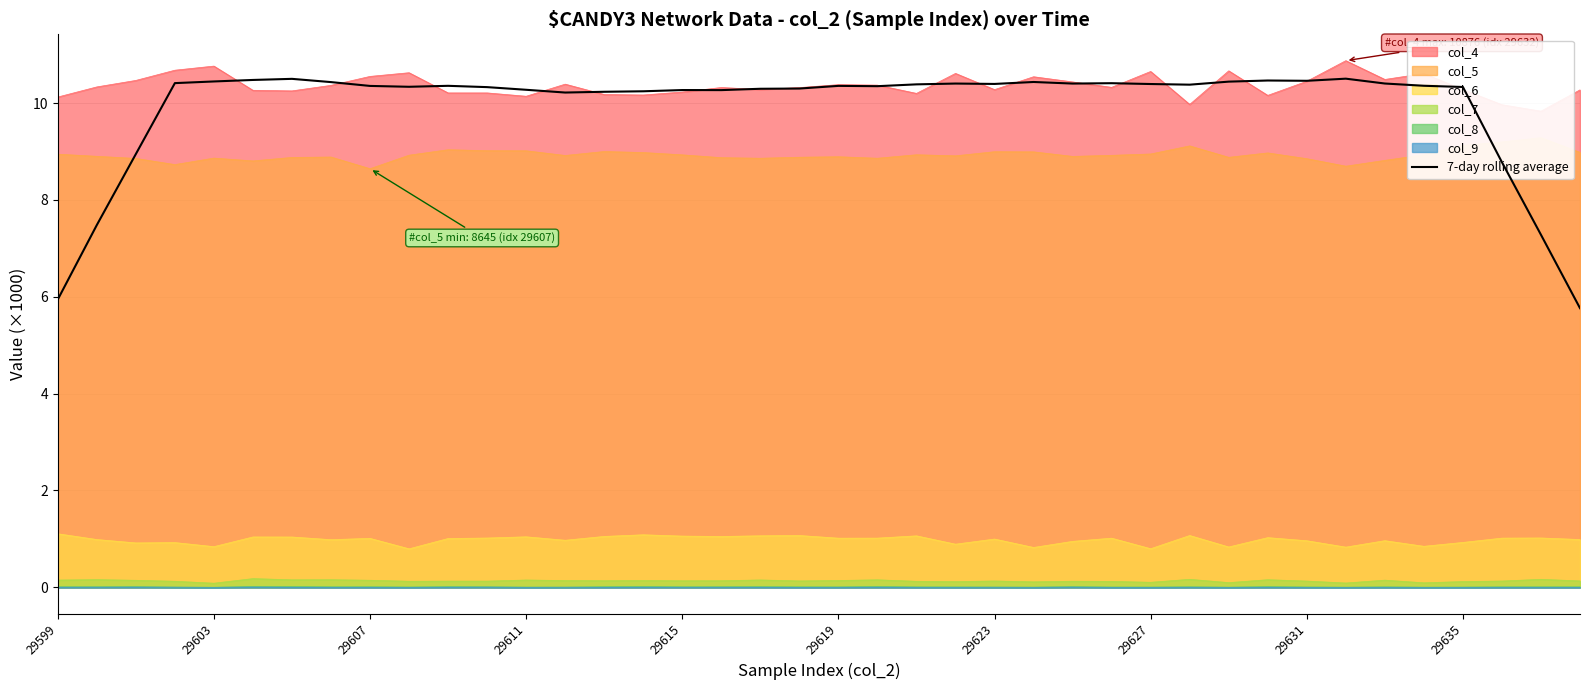

What position from the left is 34?

35